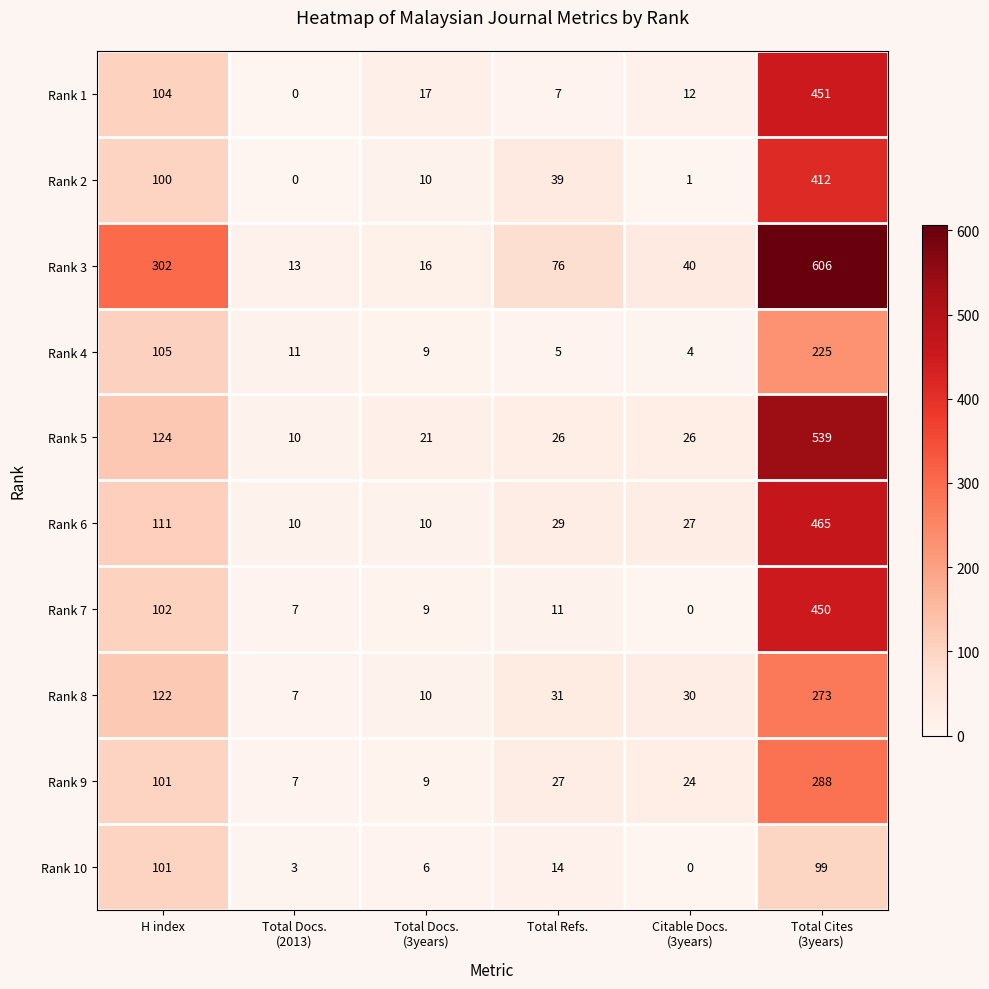

Which series has the widest spread of values?

Rank 3